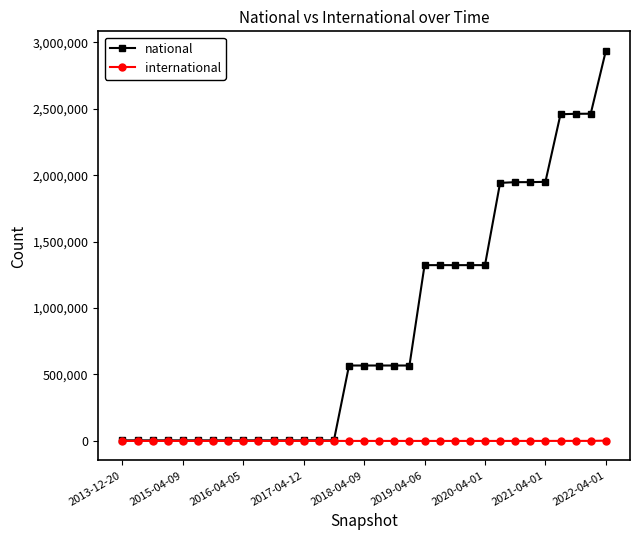

What are all the series names shown in the legend?

national, international